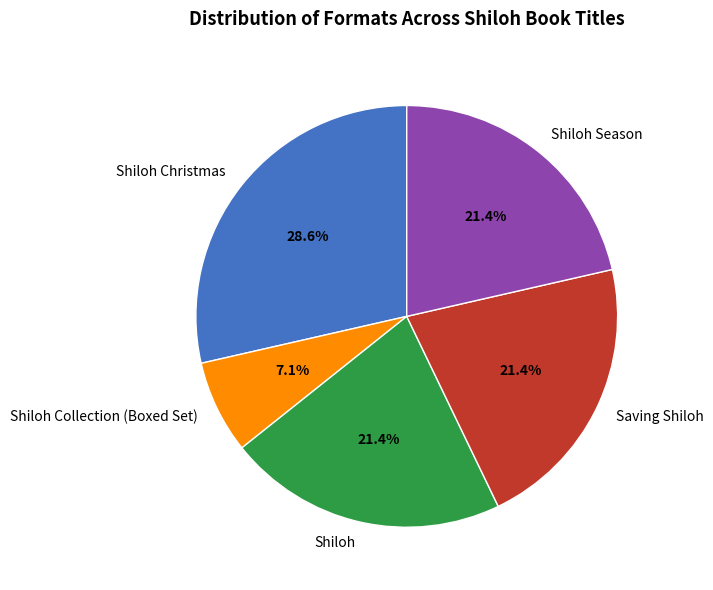

What is the largest slice in the pie chart?

Shiloh Christmas